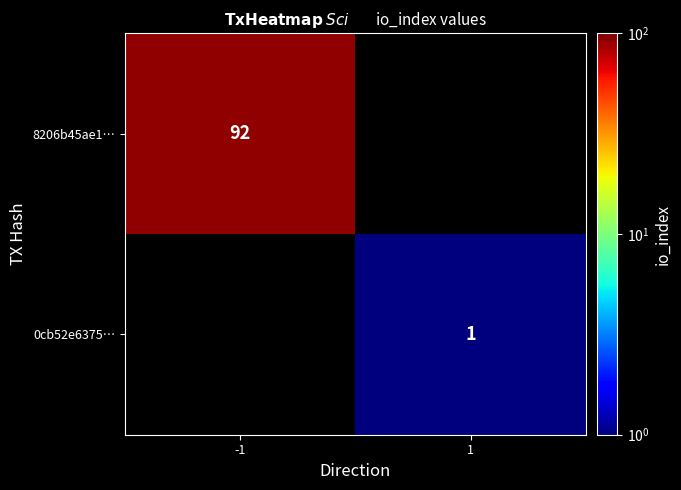

The 8206b45ae1… series shows 92 at -1. True or false?

True